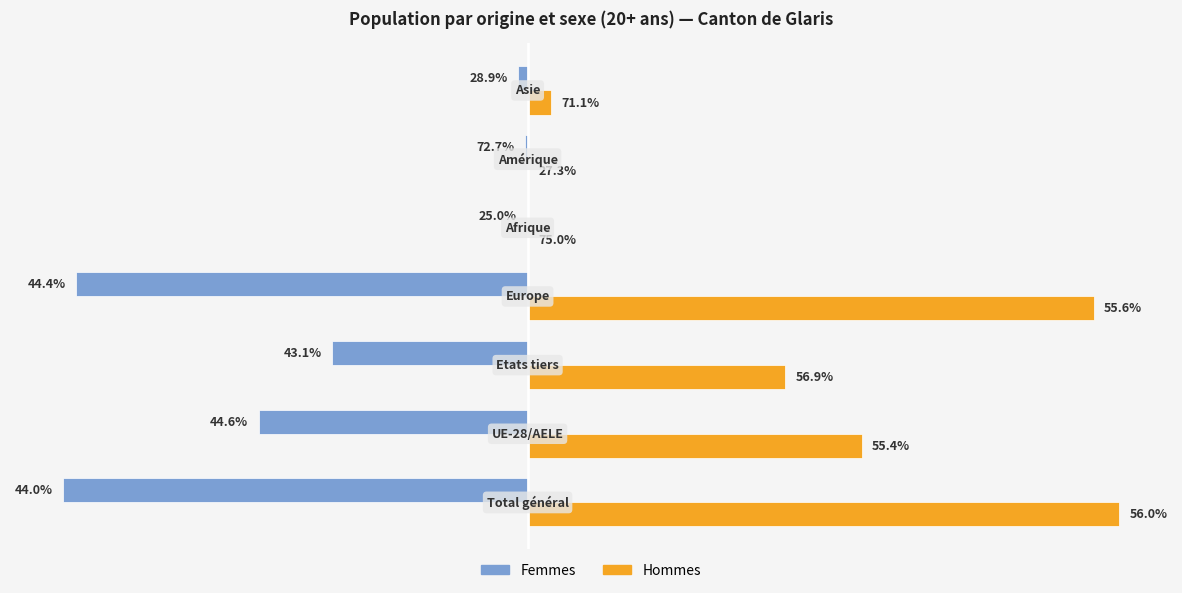

List the series in order of their overall mean, lowest first.

Femmes, Hommes